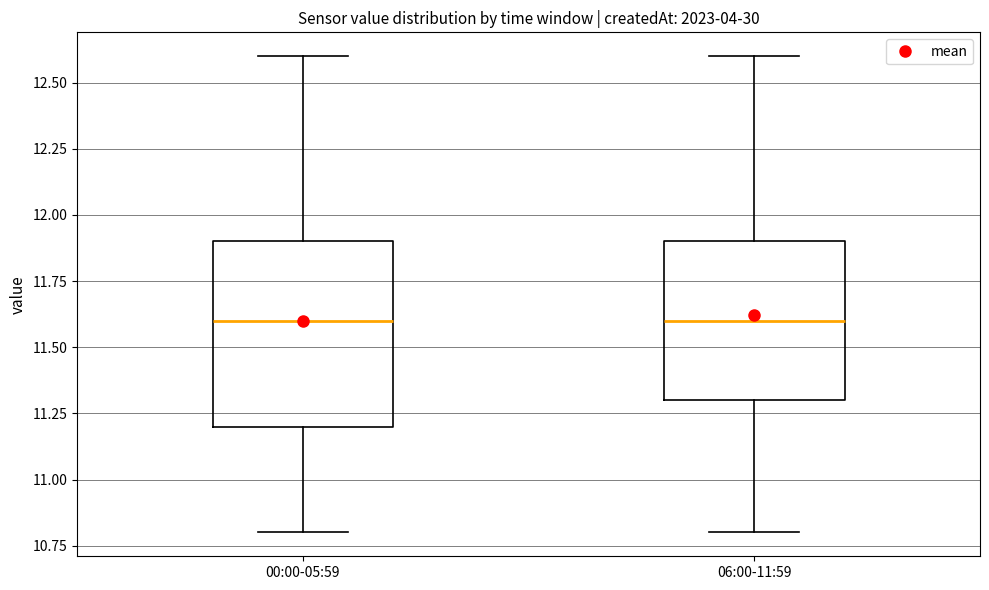

Reading left to right, transcribe this box plot: for each box, give where its median line is, the range the box spans, and where its two whiskers end, as read against the y-axis. The values are not printed on the chart, so give them approximately, as read against the axis.

00:00-05:59: median 11.6, box 11.2 to 11.9, whiskers 10.8 to 12.6
06:00-11:59: median 11.6, box 11.3 to 11.9, whiskers 10.8 to 12.6